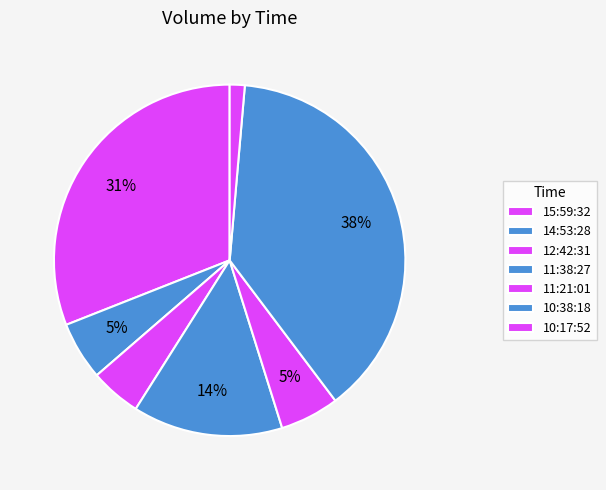

True or false: 10:17:52 accounts for 1% of the total.

True